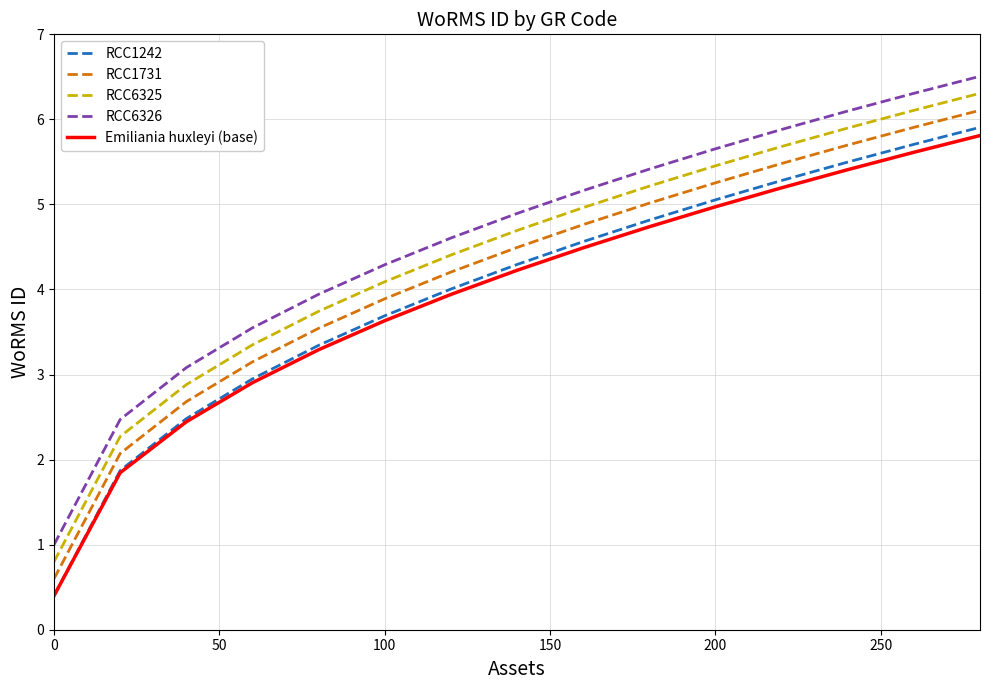

Reading right to left, transcribe all the data shown in this chart.

RCC1242: 5.9	5.7	5.5	5.3	5.1	4.8	4.6	4.3	4.0	3.7	3.3	2.9	2.5	1.9	0.4
RCC1731: 6.1	5.9	5.7	5.5	5.3	5.0	4.8	4.5	4.2	3.9	3.5	3.1	2.7	2.1	0.6
RCC6325: 6.3	6.1	5.9	5.7	5.5	5.2	5.0	4.7	4.4	4.1	3.7	3.3	2.9	2.3	0.8
RCC6326: 6.5	6.3	6.1	5.9	5.7	5.4	5.2	4.9	4.6	4.3	3.9	3.5	3.1	2.5	1.0
Emiliania huxleyi (base): 5.8	5.6	5.4	5.2	5.0	4.7	4.5	4.2	3.9	3.6	3.3	2.9	2.4	1.8	0.4